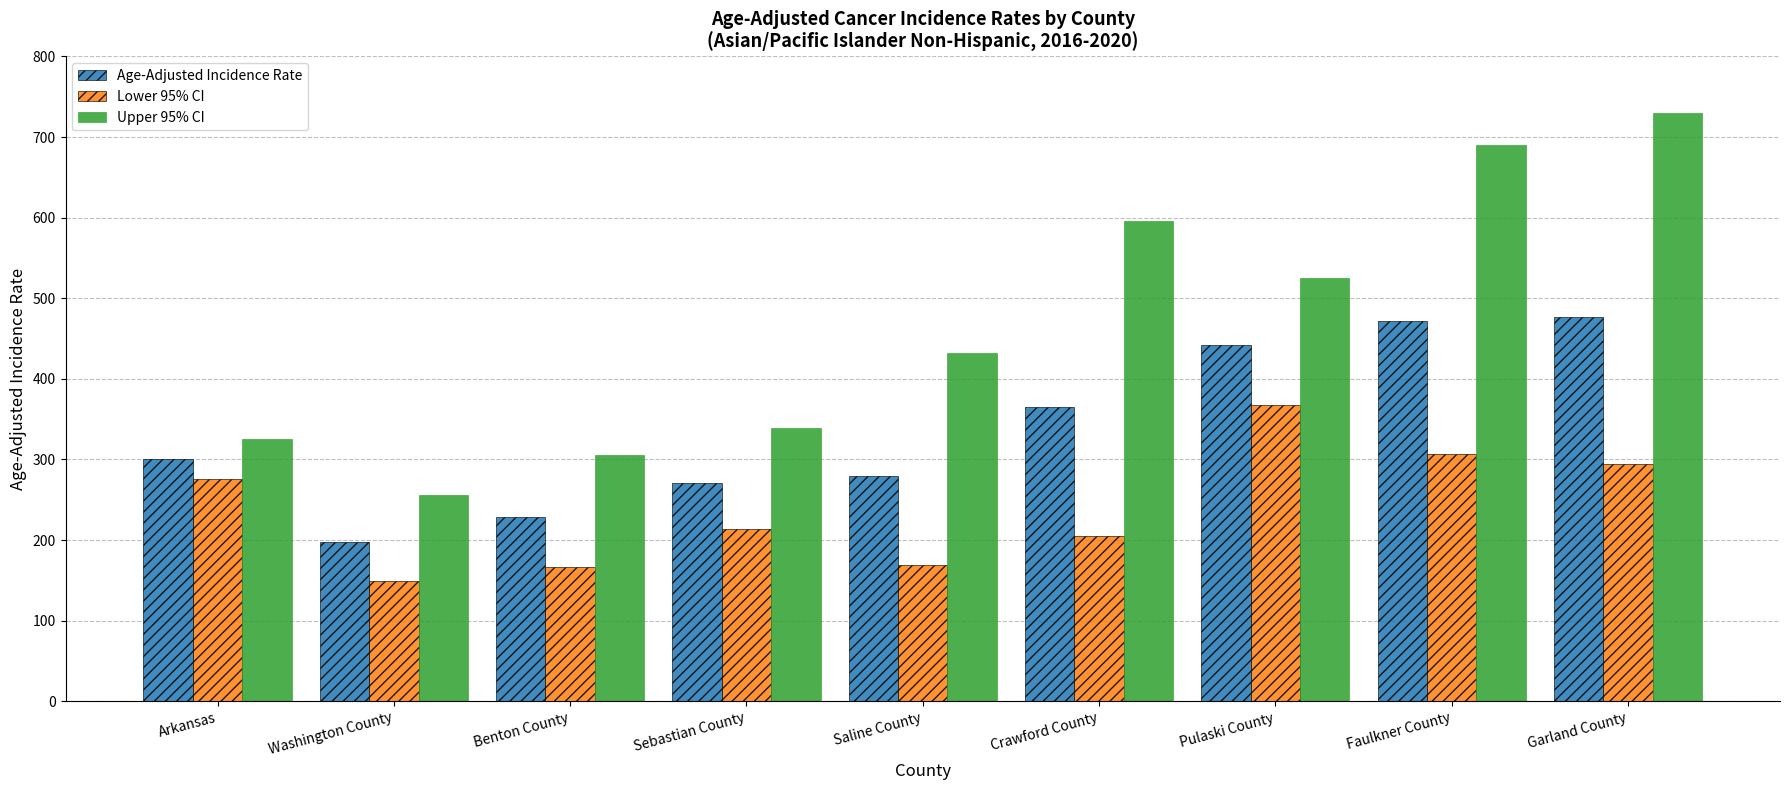

What is the average value of the Upper 95% CI series?

466.6